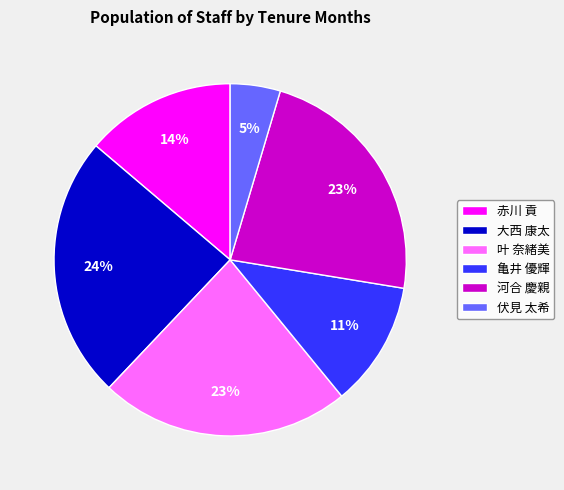

Is there any slice that represents more than half of the pie?

No